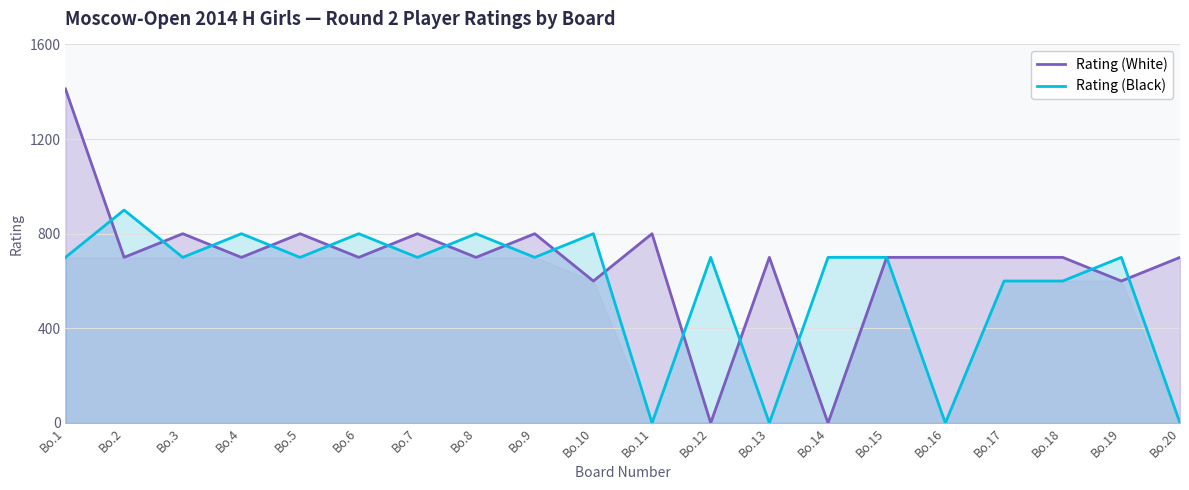

Which label corresponds to the largest value in the chart?

Bo.1